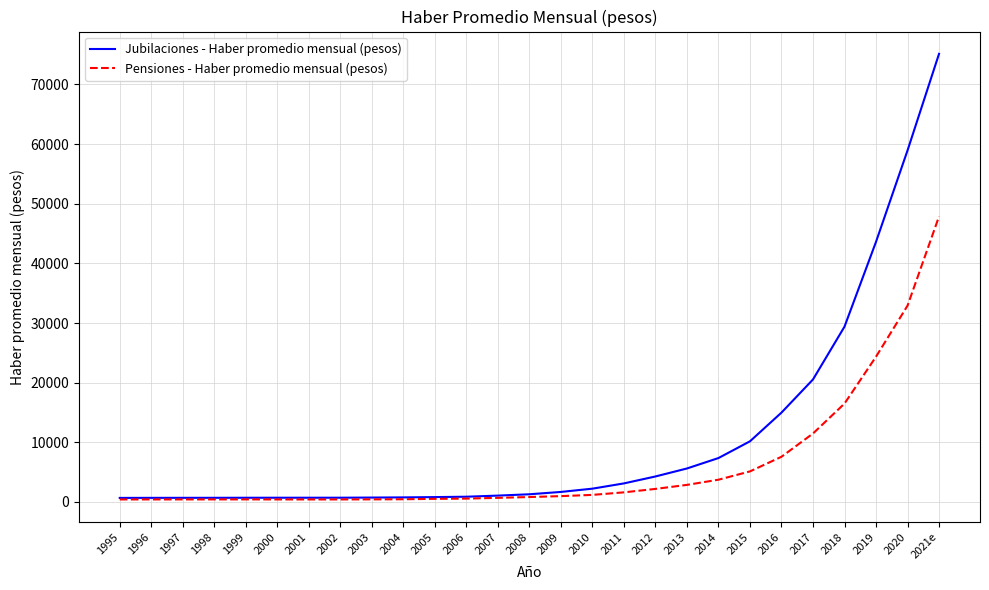

Rank the series by their maximum value, from highest to lowest.

Jubilaciones - Haber promedio mensual (pesos), Pensiones - Haber promedio mensual (pesos)